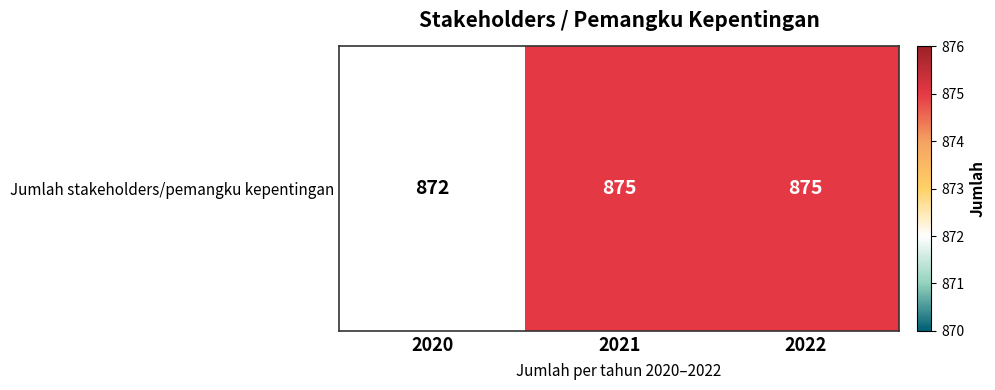

Is it true that the value at 2021 is 1174?

False